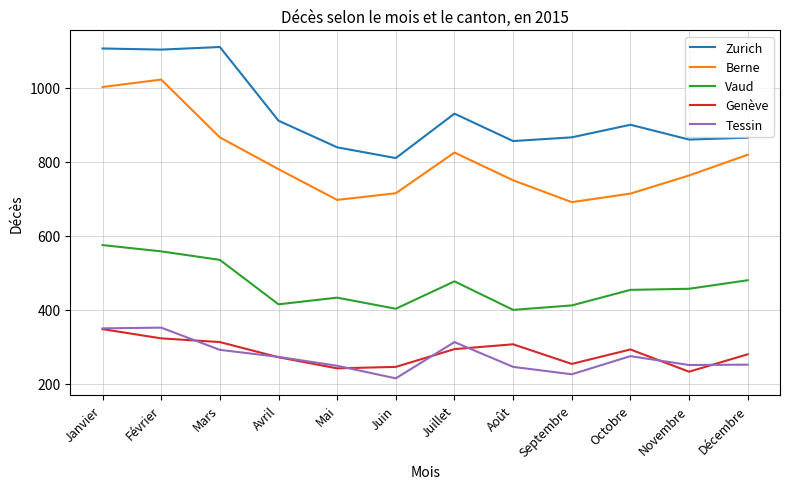

Does the chart have visible grid lines?

Yes